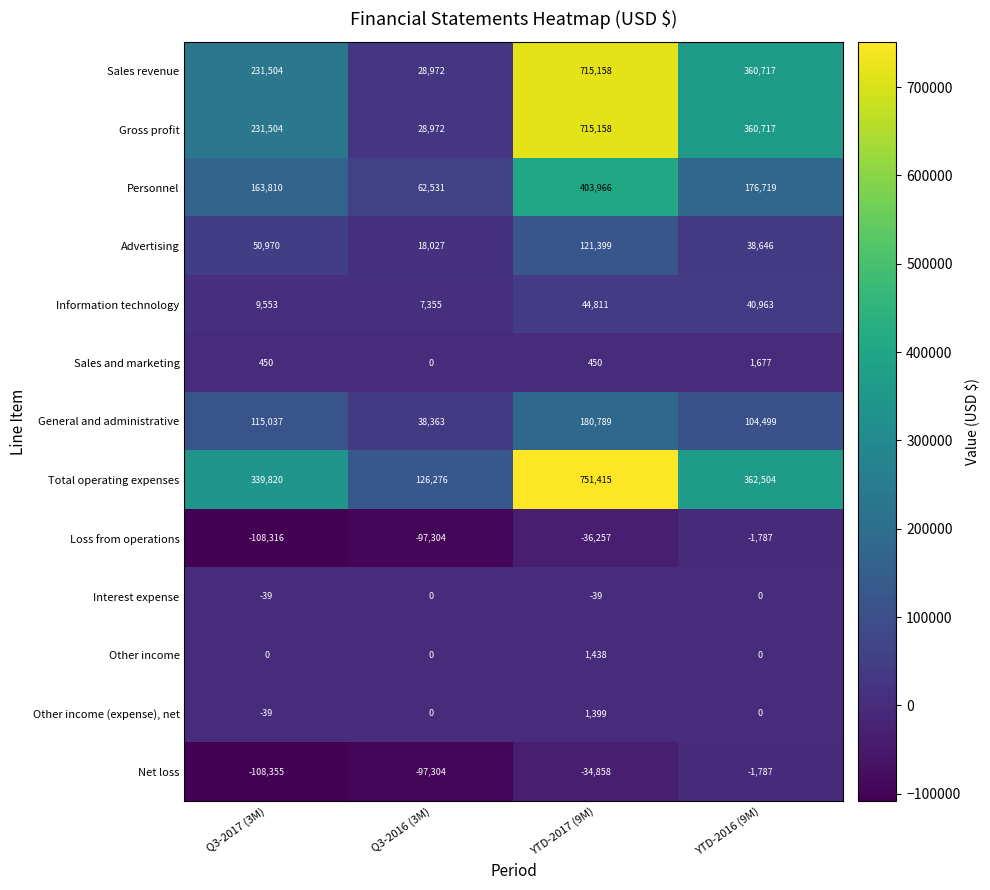

What value does the Gross profit series have at YTD-2016 (9M)?

360717